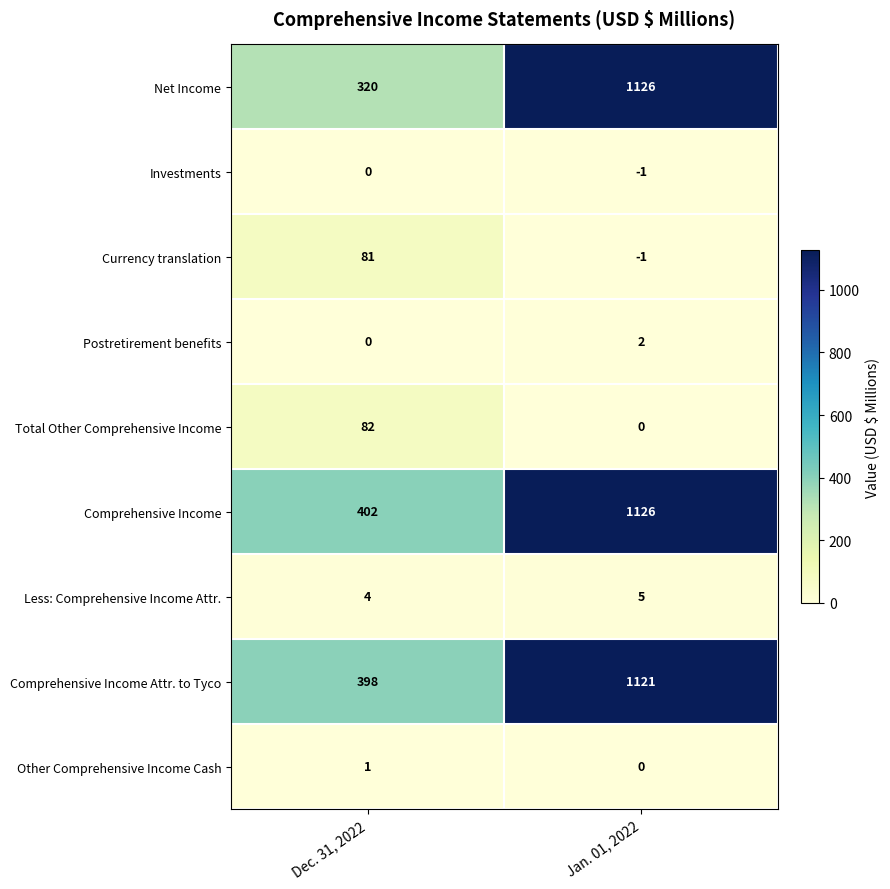

What is the greatest value displayed?

1126